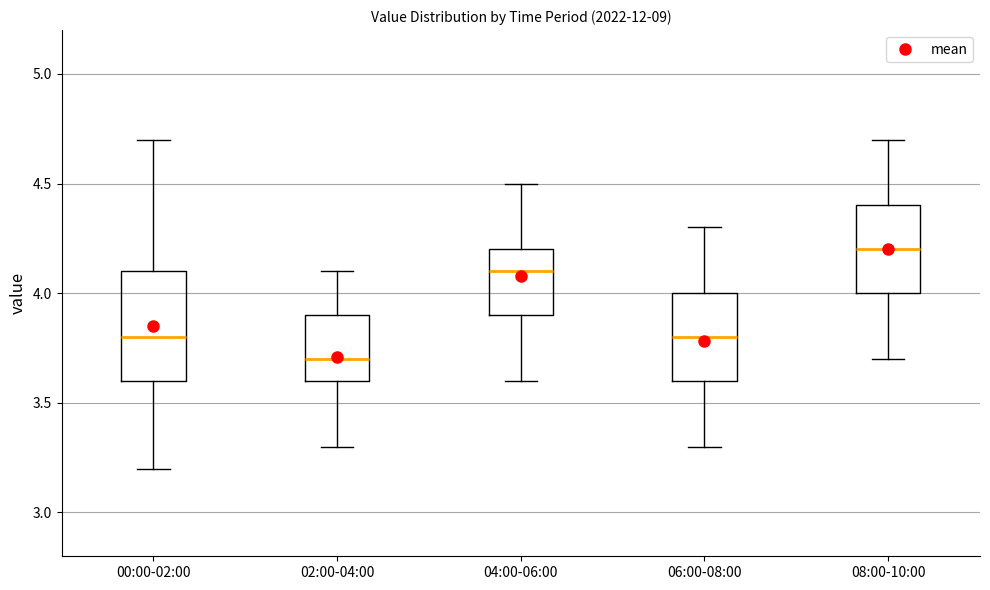

Reading left to right, read every box against the y-axis: the position of its median line, the range the box covers, and the ends of its whiskers. The values are not printed on the chart, so give them approximately, as read against the axis.

00:00-02:00: median 3.8, box 3.6 to 4.1, whiskers 3.2 to 4.7
02:00-04:00: median 3.7, box 3.6 to 3.9, whiskers 3.3 to 4.1
04:00-06:00: median 4.1, box 3.9 to 4.2, whiskers 3.6 to 4.5
06:00-08:00: median 3.8, box 3.6 to 4.0, whiskers 3.3 to 4.3
08:00-10:00: median 4.2, box 4.0 to 4.4, whiskers 3.7 to 4.7